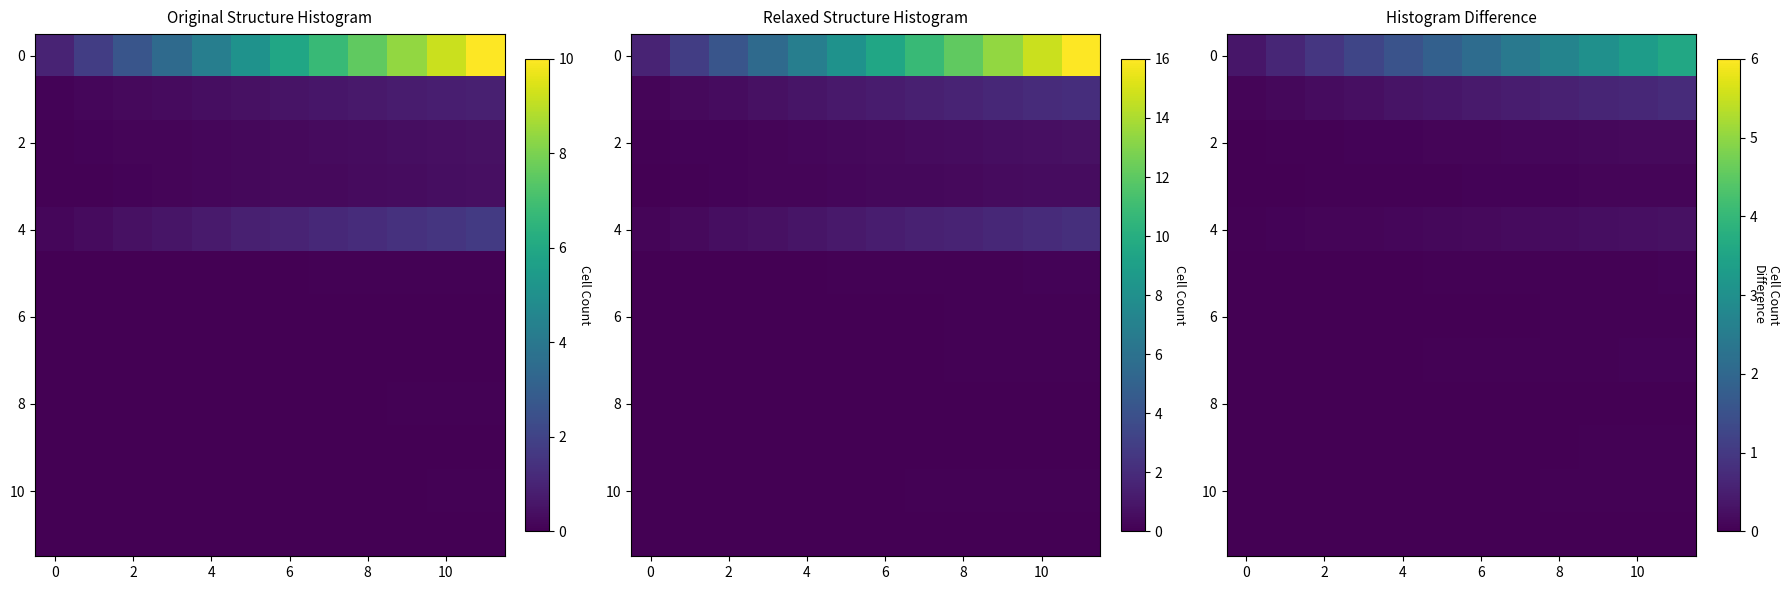

Between 8 and 2, which is larger?

8